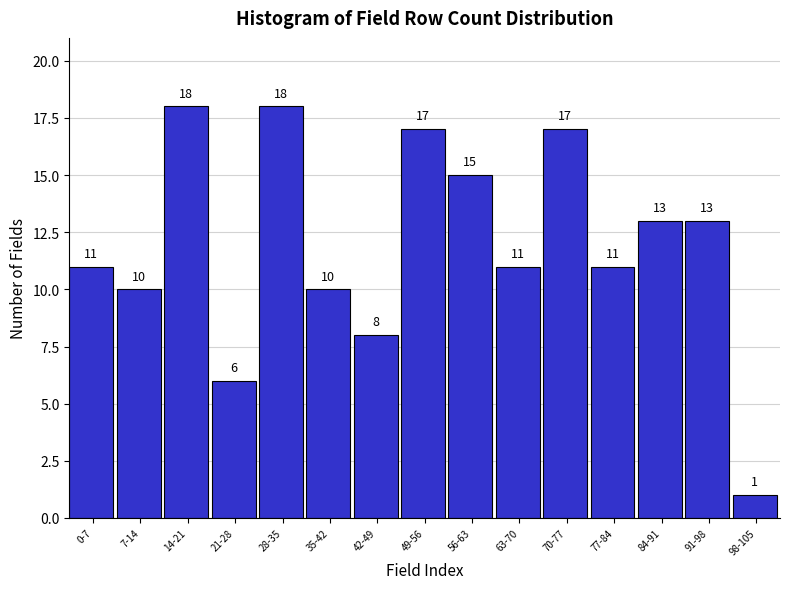

Reading left to right, what are all the values shown in this chart?

0-7=11	7-14=10	14-21=18	21-28=6	28-35=18	35-42=10	42-49=8	49-56=17	56-63=15	63-70=11	70-77=17	77-84=11	84-91=13	91-98=13	98-105=1